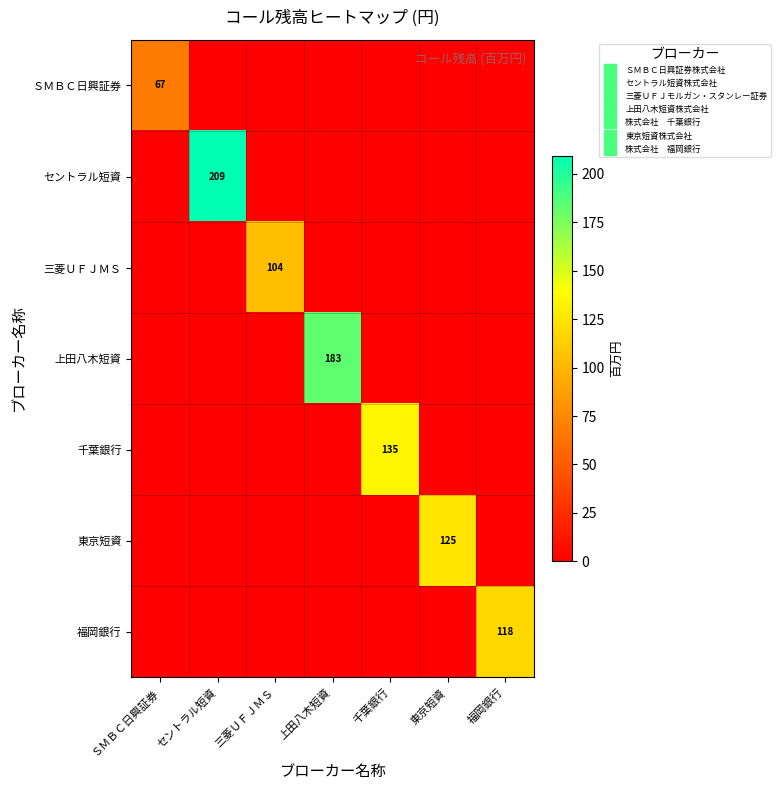

At which category is the sum across all series the highest?

セントラル短資